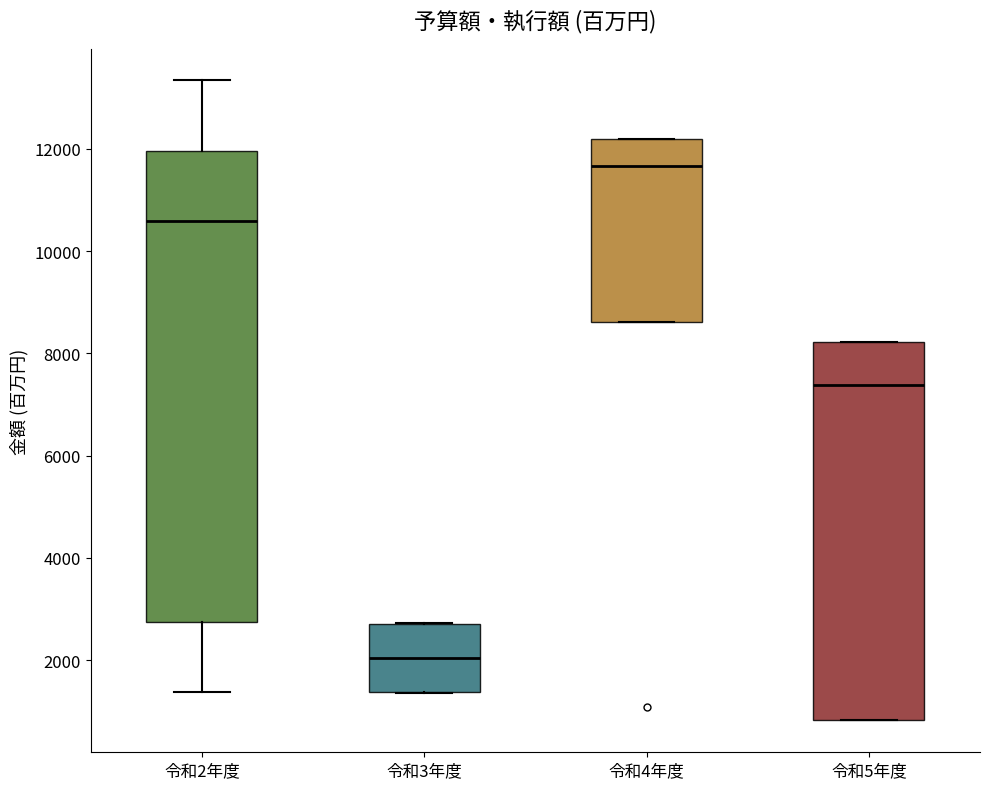

Reading left to right, read every box against the y-axis: the position of its median line, the range the box covers, and the ends of its whiskers. The values are not printed on the chart, so give them approximately, as read against the axis.

令和2年度: median 10600, box 2800 to 12000, whiskers 1400 to 13400
令和3年度: median 2000, box 1400 to 2800, whiskers 1400 to 2800
令和4年度: median 11600, box 8600 to 12200, whiskers 8600 to 12200
令和5年度: median 7400, box 800 to 8200, whiskers 800 to 8200